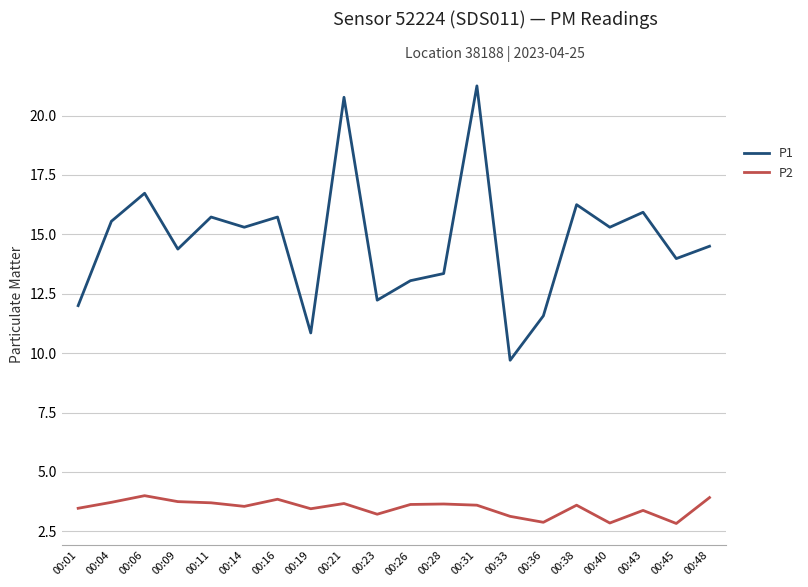

At which label does P1 reach its peak?

00:31